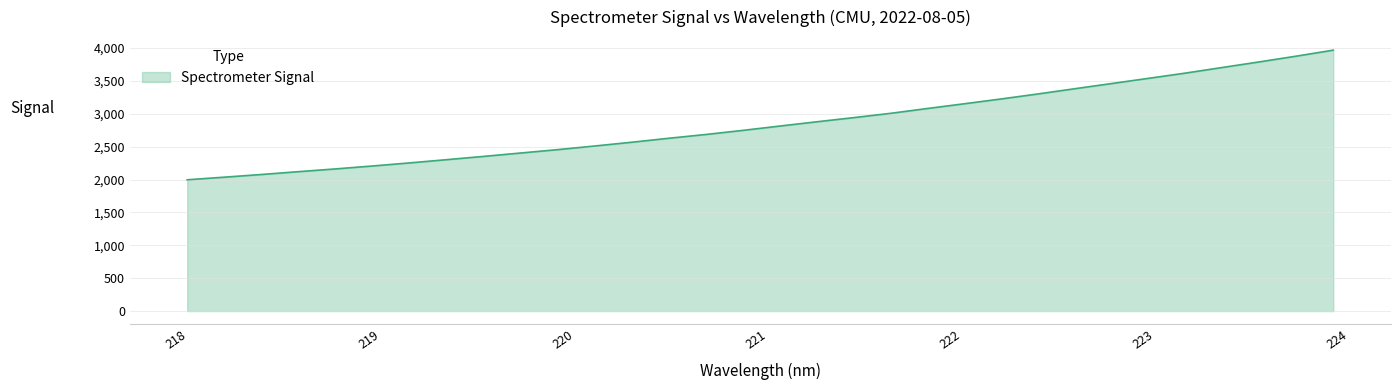

Count the number of values greater than 2812.

16